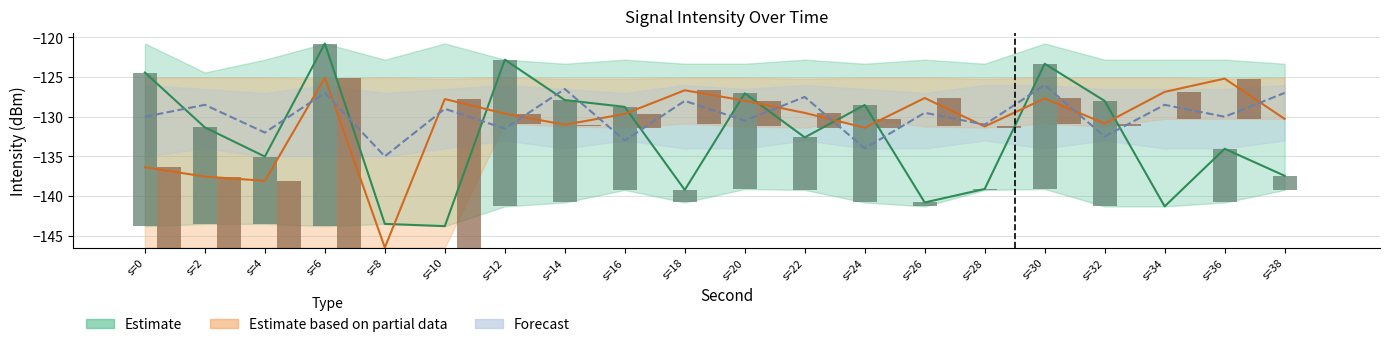

What is the average value of the Estimate series?

-132.5